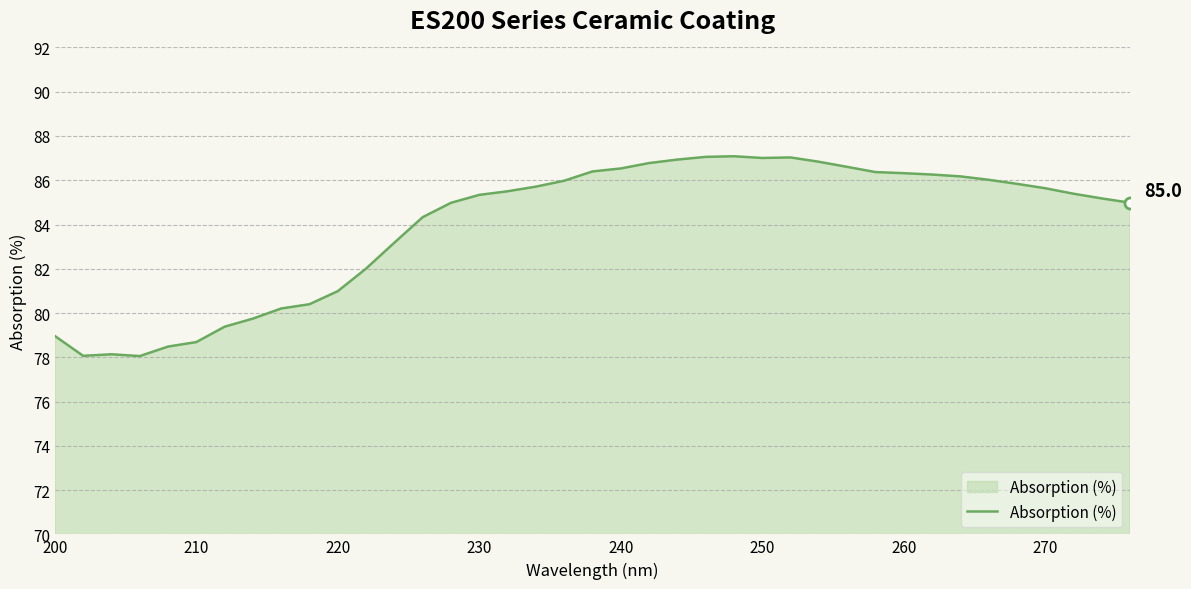

What is the smallest value displayed?

78.1